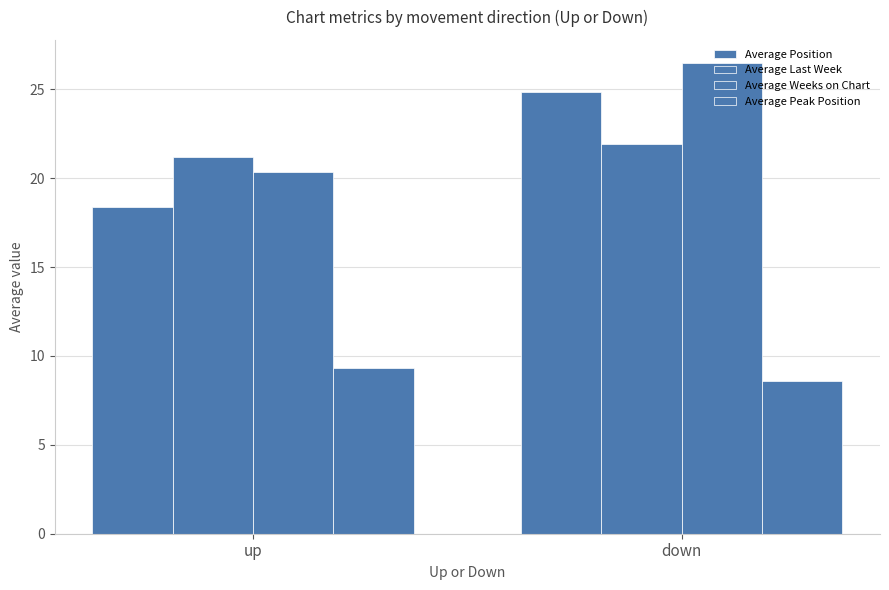

How many distinct data groups are displayed?

4